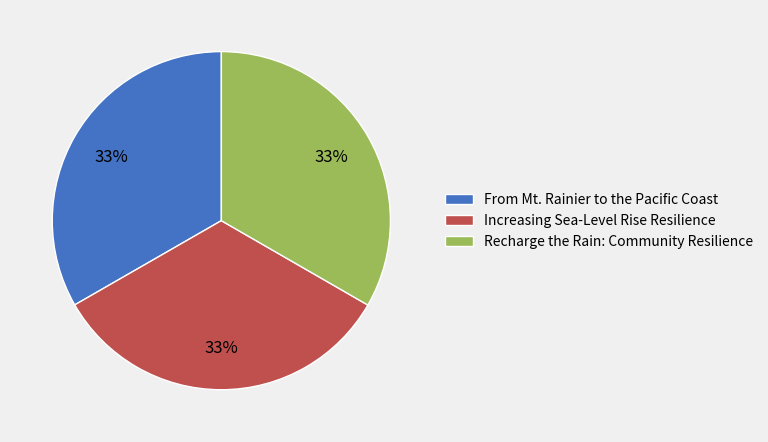

To the nearest percent, what portion does Recharge the Rain: Community Resilience represent?

33%